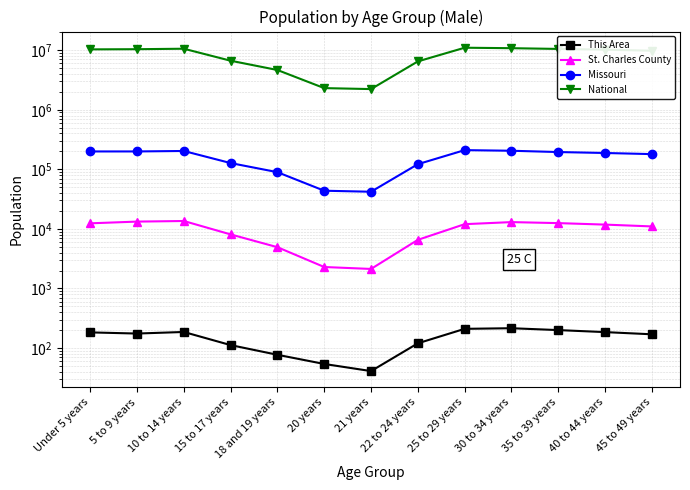

True or false: National has more than 2 points higher than both neighbors.

False